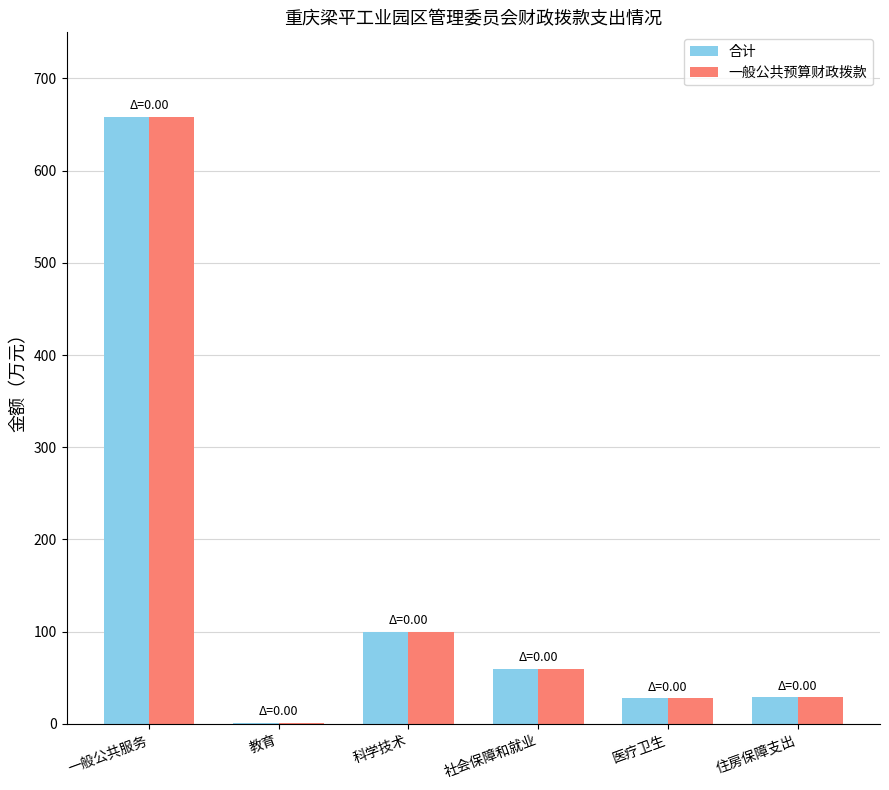

The 一般公共预算财政拨款 series shows 29.0 at 住房保障支出. True or false?

True